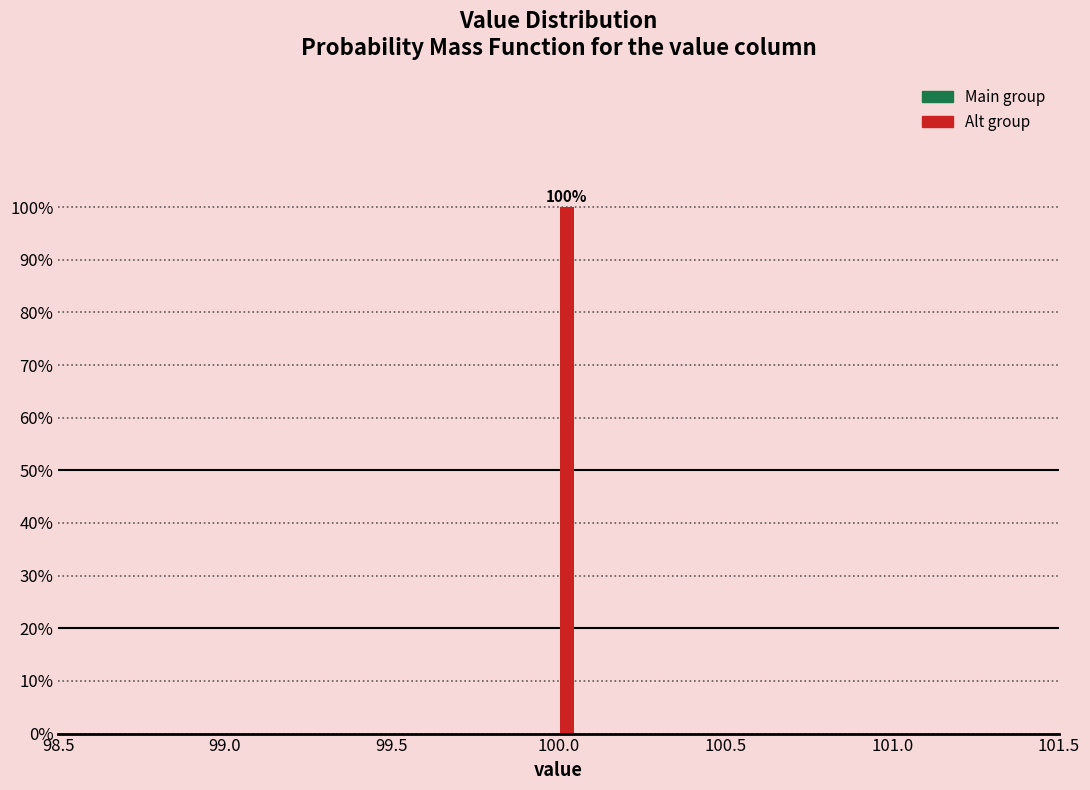

Read against the x-axis, roughly where is the centre of the tallest bar?

100.05